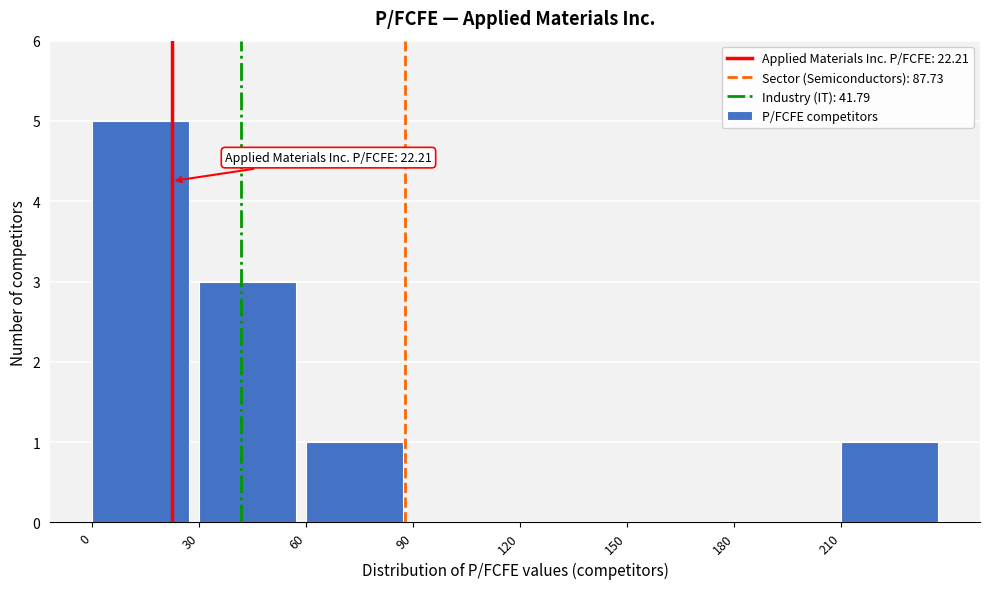

Over which range of the x-axis is the bar tallest?

0 to 30